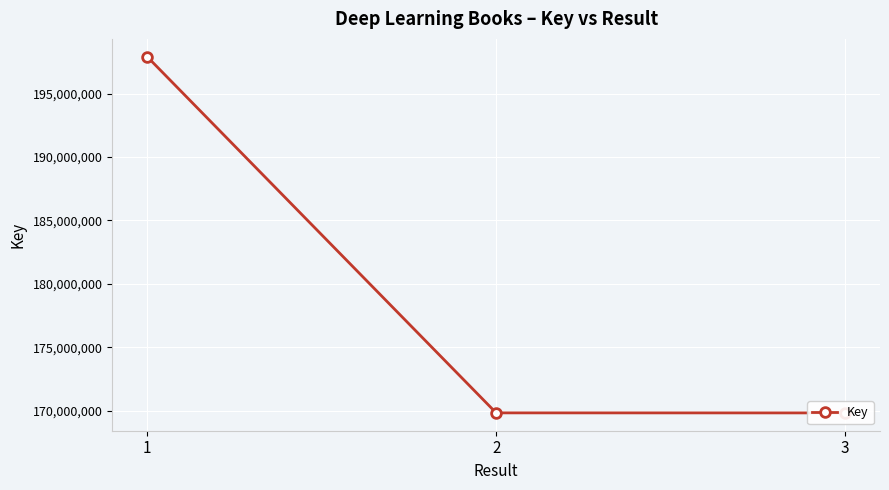

What is the value of the 3rd point from the left?

169813700